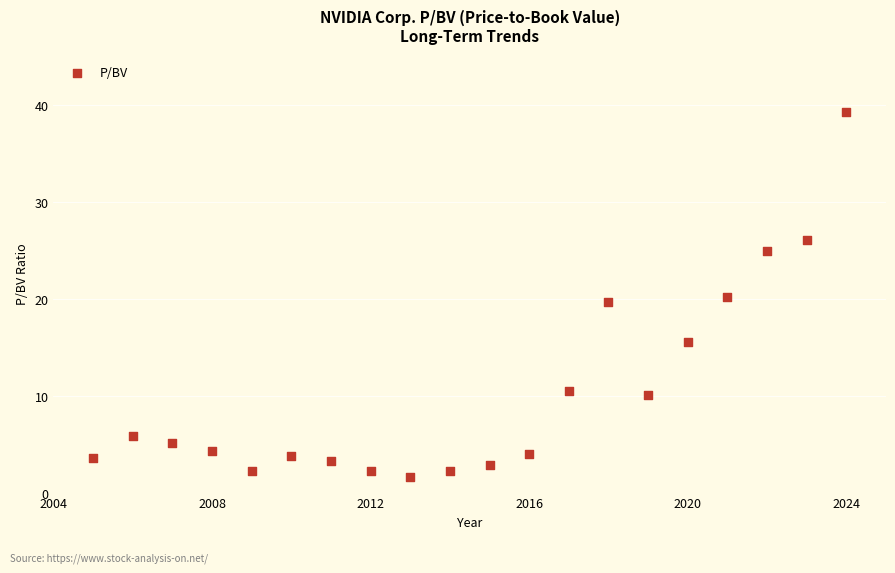

What is the range of Y values (max minus min)?

37.6